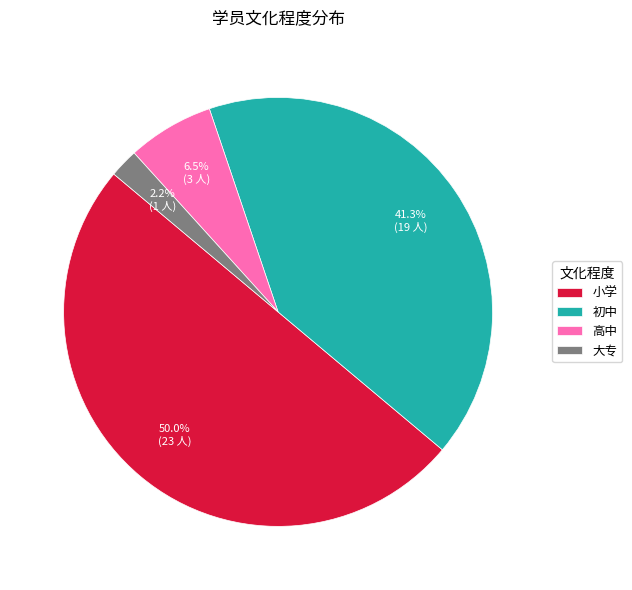

What is the smallest slice in the pie chart?

大专